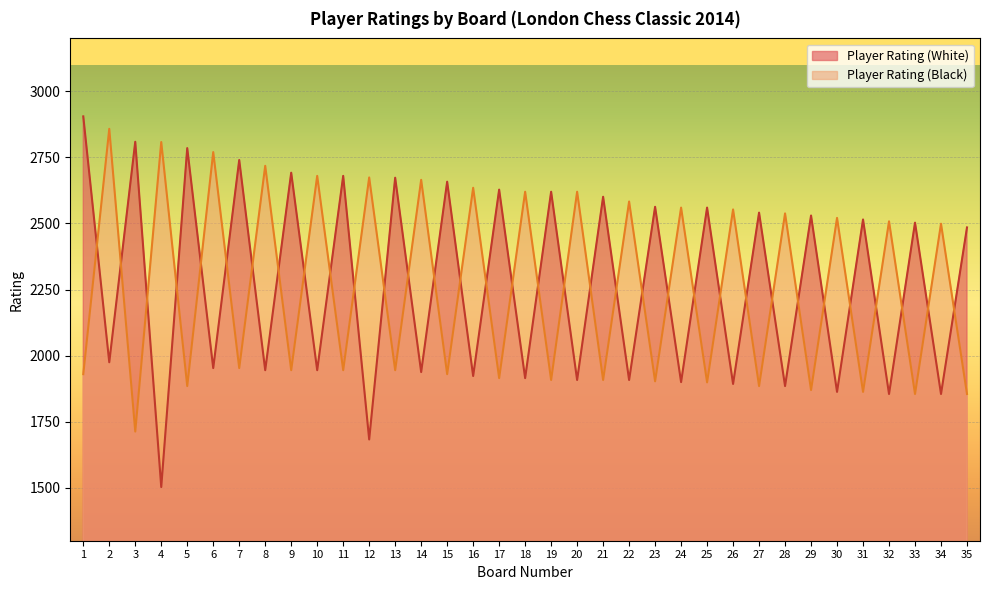

Which series changed the most between 15 and 17?

Player Rating (White)